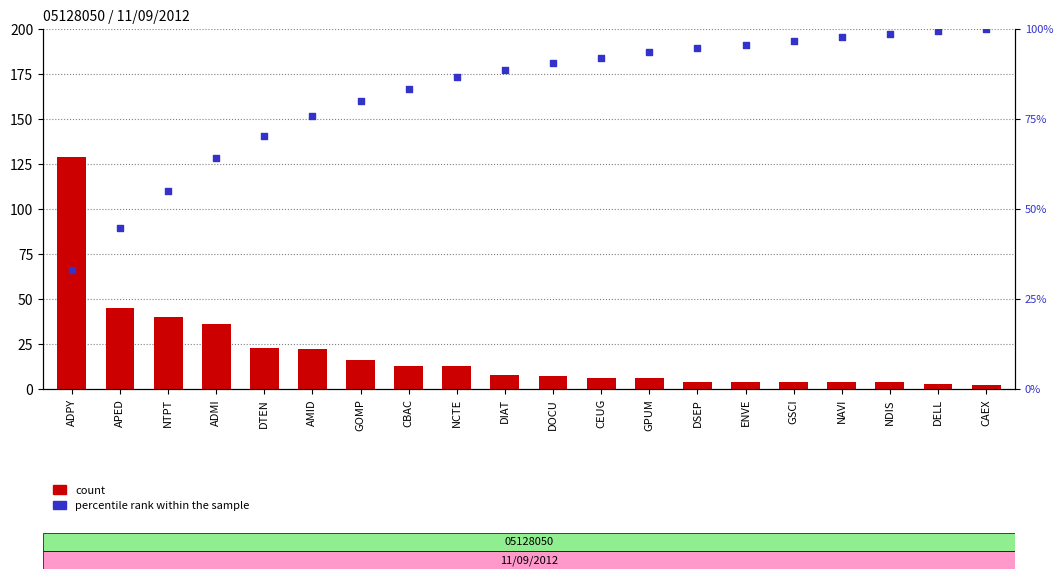

Is the value of percentile rank within the sample at ENVE greater than the value of count at DTEN?

Yes